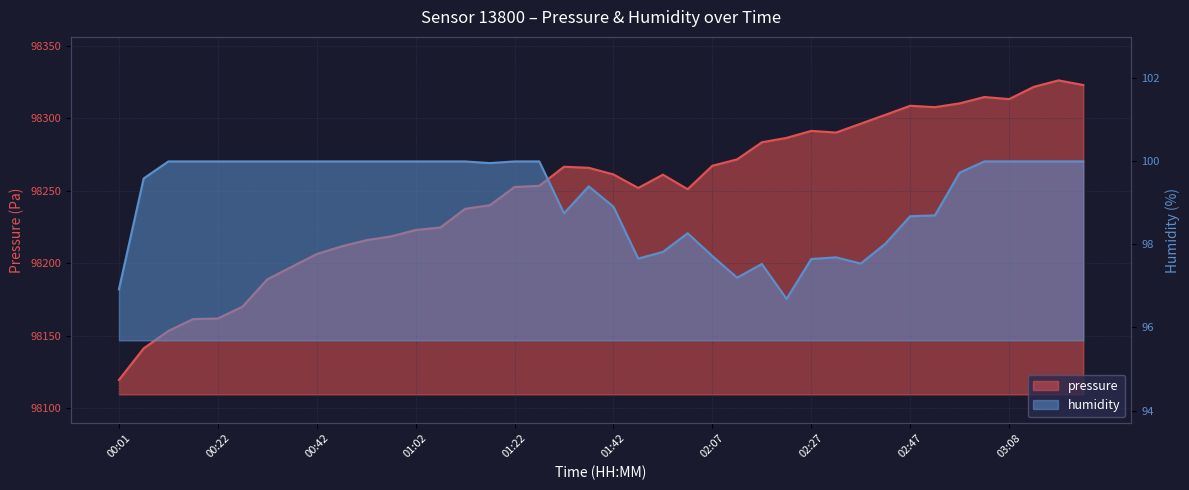

What is the value of the humidity point at the 12th from the left?

100.0